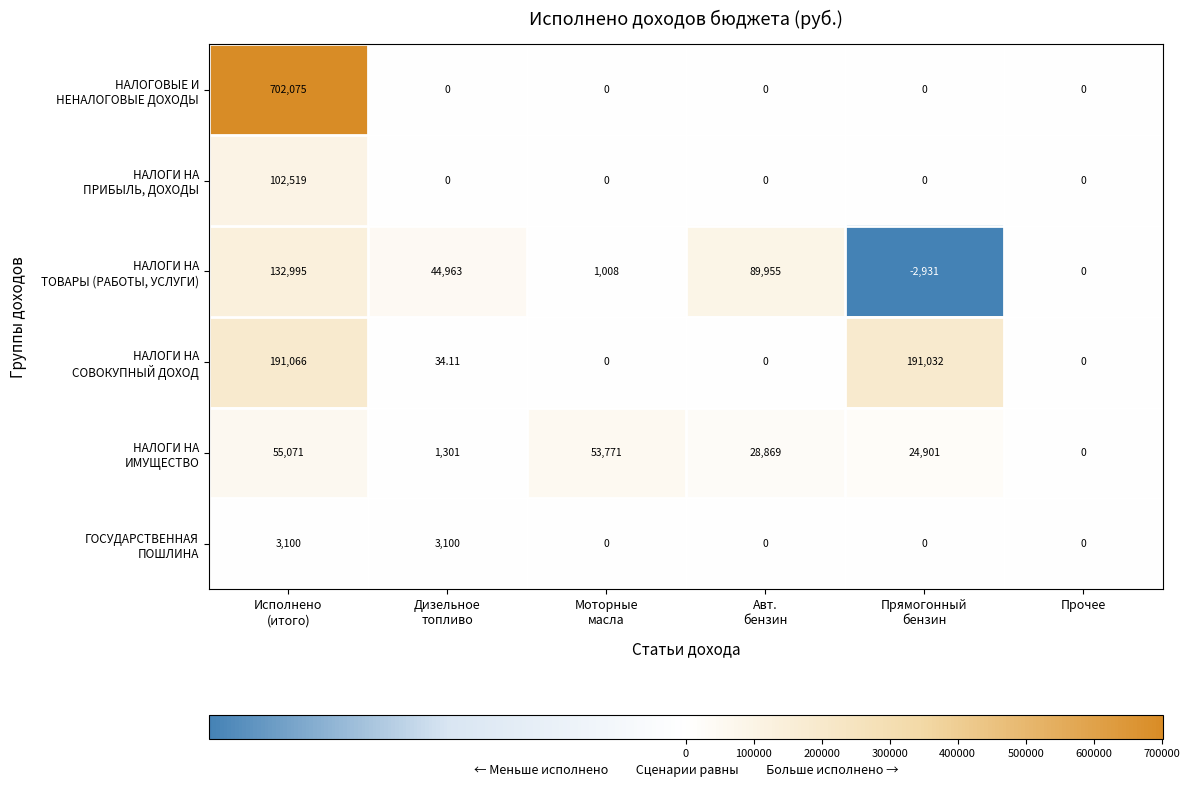

How many series are shown in this chart?

6